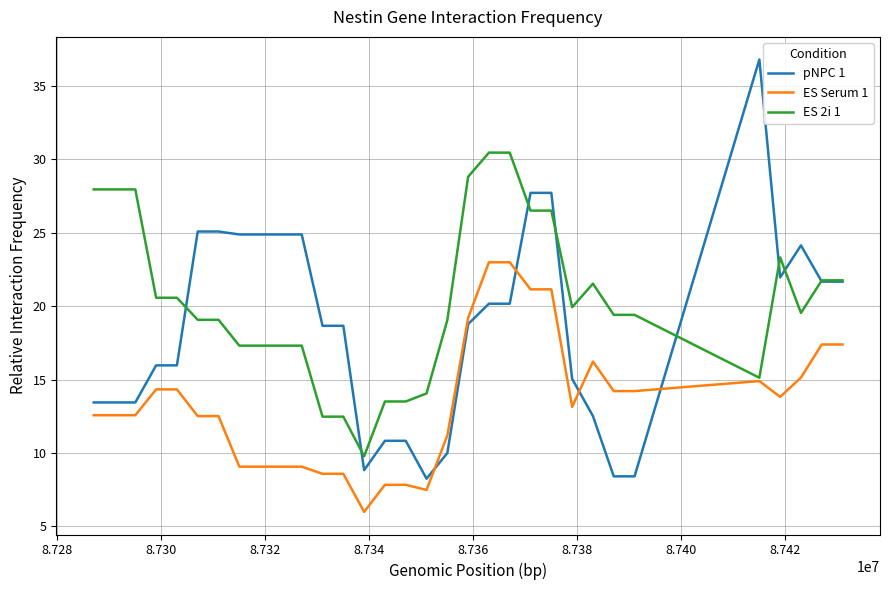

What is the greatest value displayed?

36.8